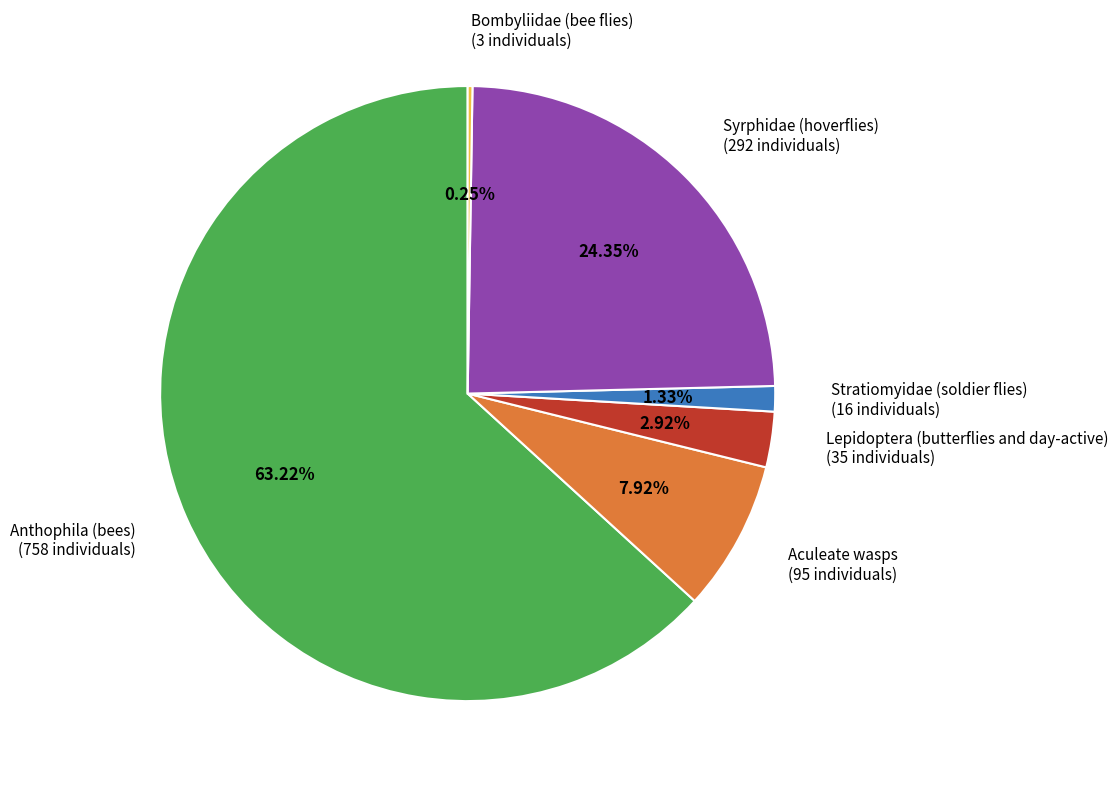

What portion of the pie excludes Aculeate wasps?

92.1%